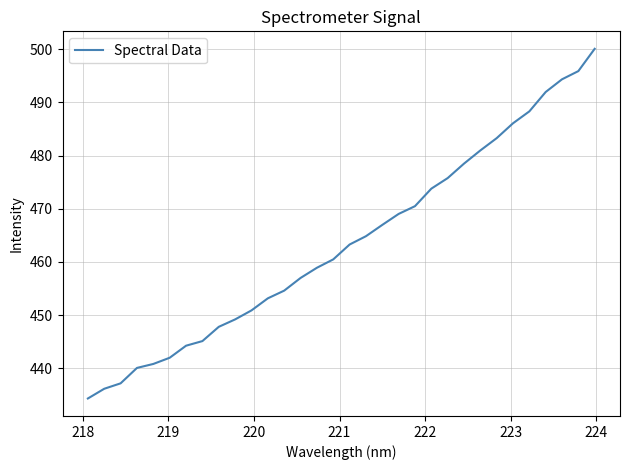

What is the maximum value shown in the chart?

500.1